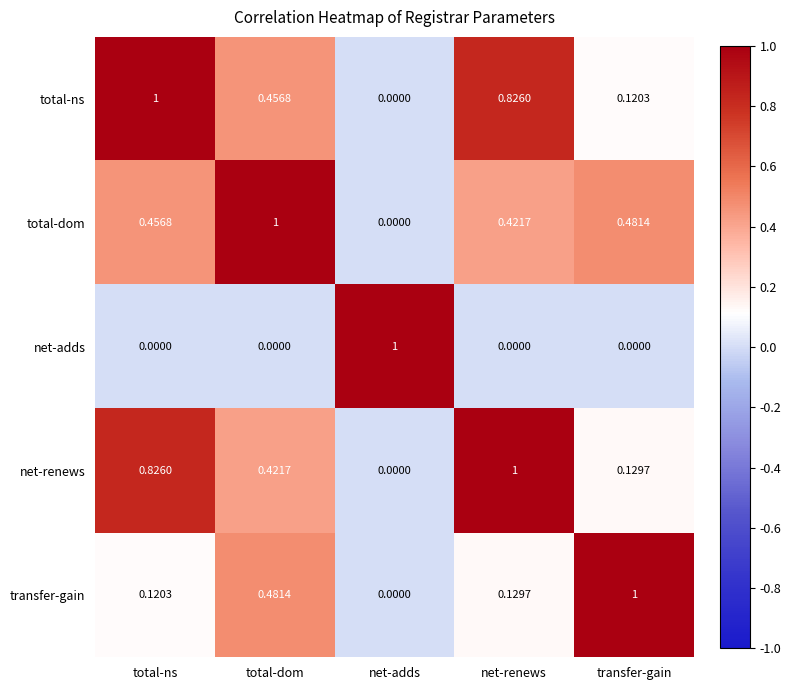

At which label is total-ns closest to 0?

net-adds